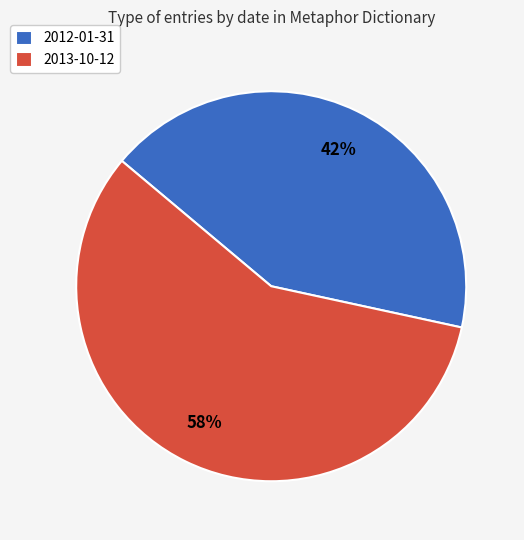

Which category has the biggest portion of the pie?

2013-10-12